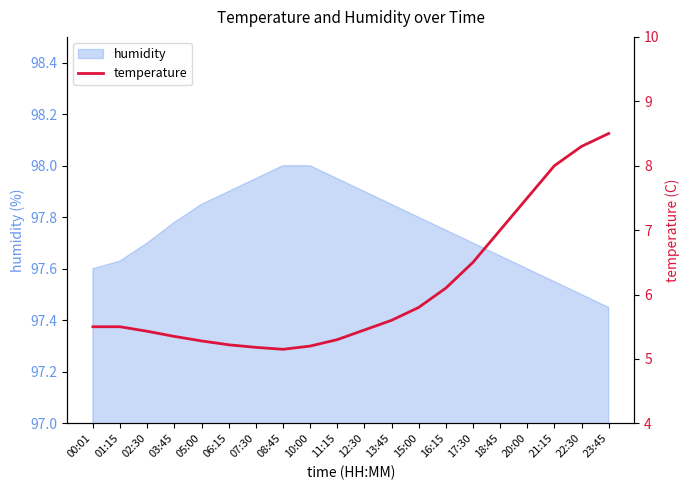

The chart shows a value of 7.9 at 01:15. True or false?

False